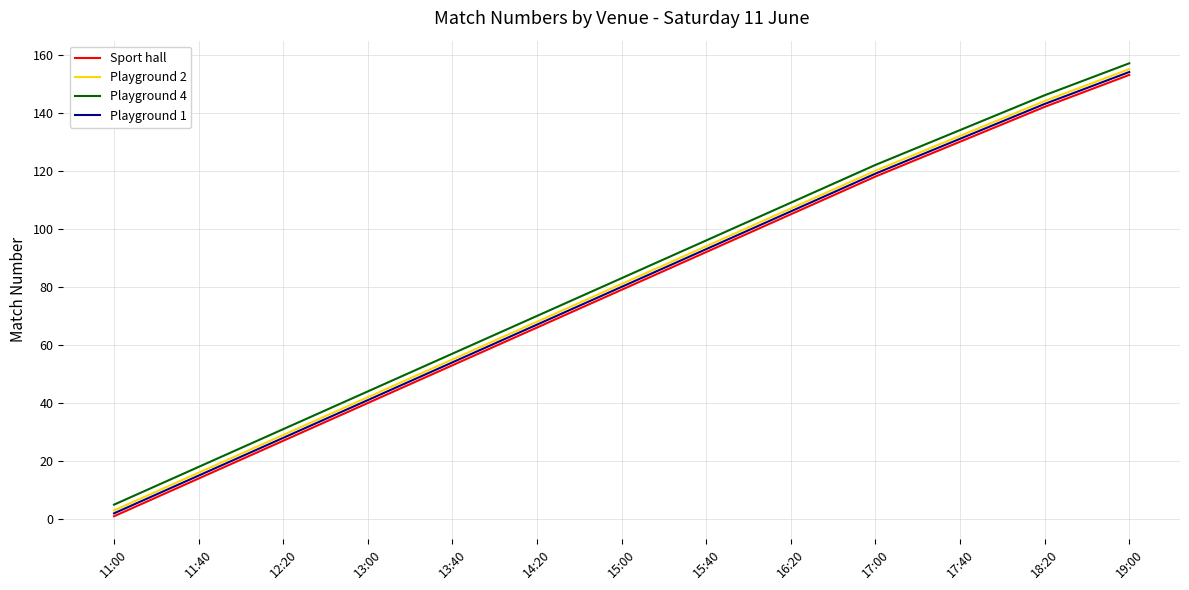

What position from the right is 13:40?

9